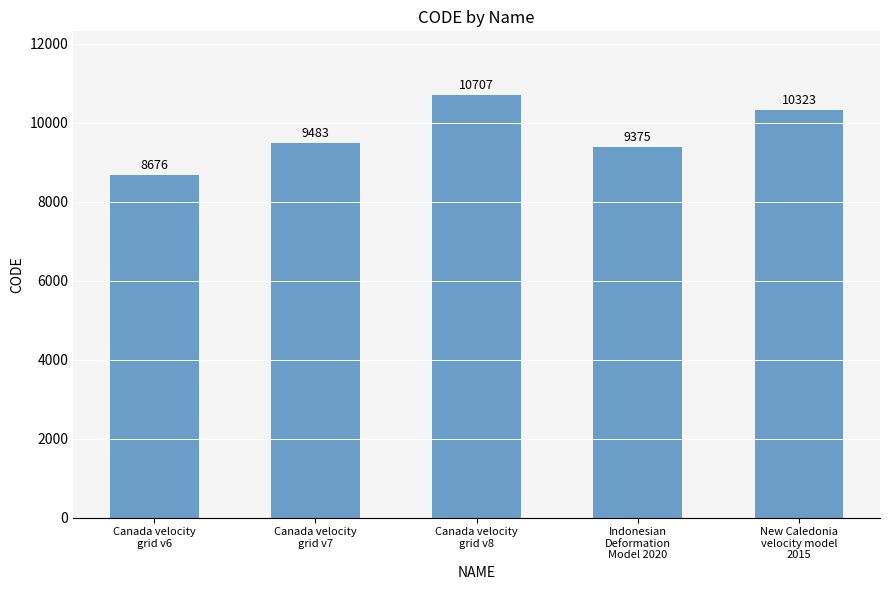

Rank the categories by value from highest to lowest.

Canada velocity
grid v8, New Caledonia
velocity model
2015, Canada velocity
grid v7, Indonesian
Deformation
Model 2020, Canada velocity
grid v6